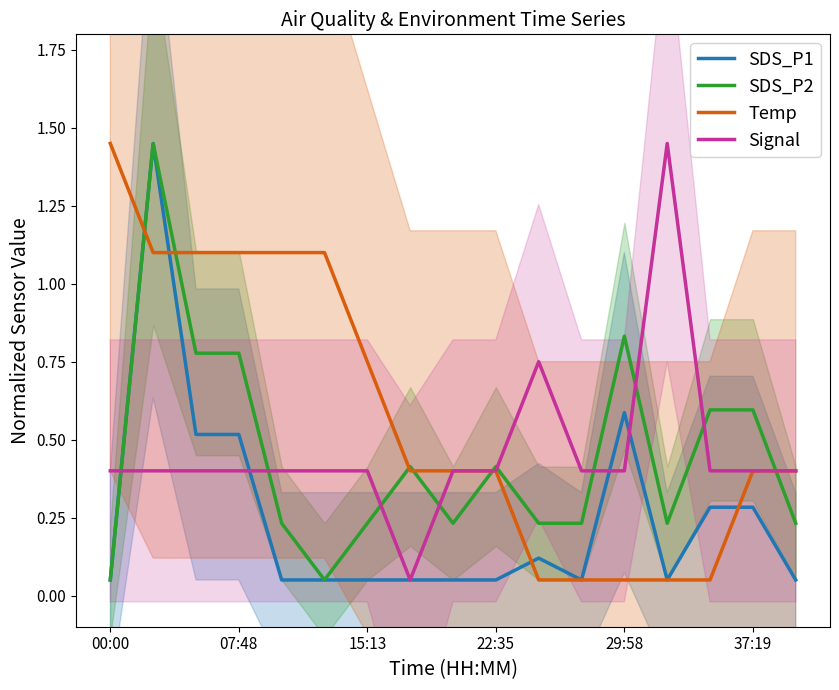

What is the sum of all Temp values?

10.0